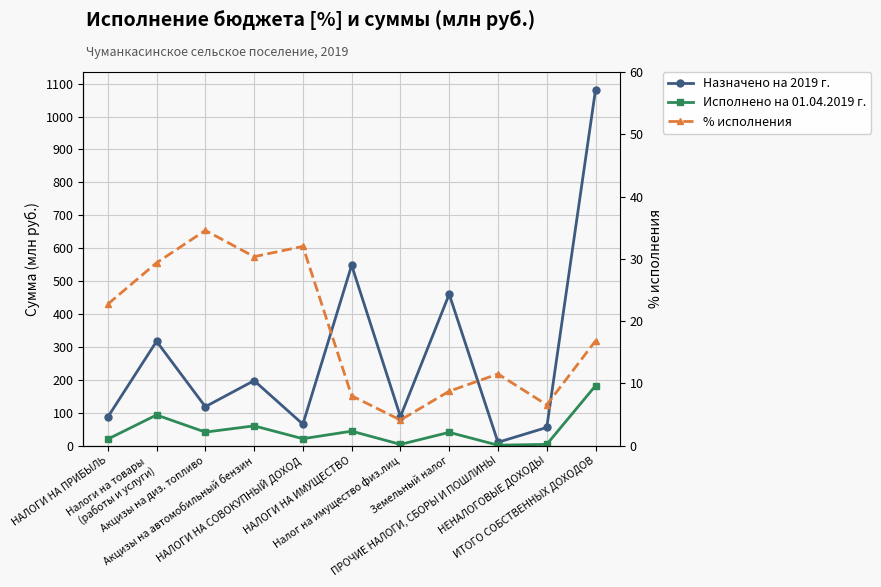

Which series has the largest range (max minus min)?

Назначено на 2019 г.